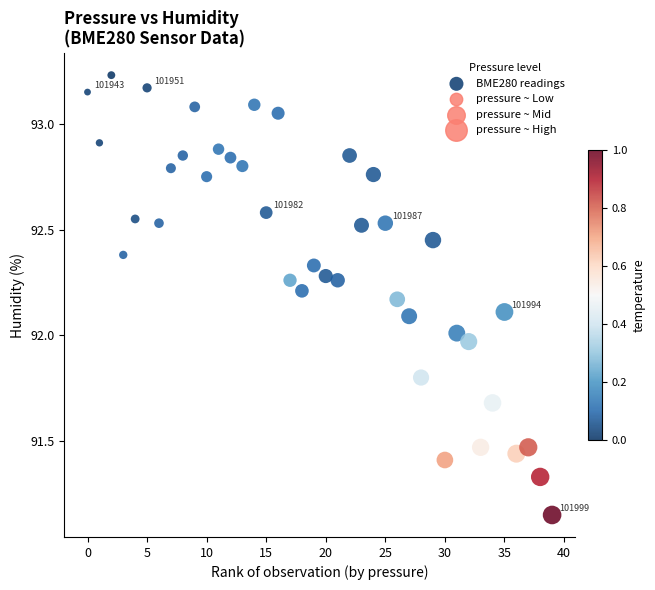

What is the range of Y values (max minus min)?

2.1